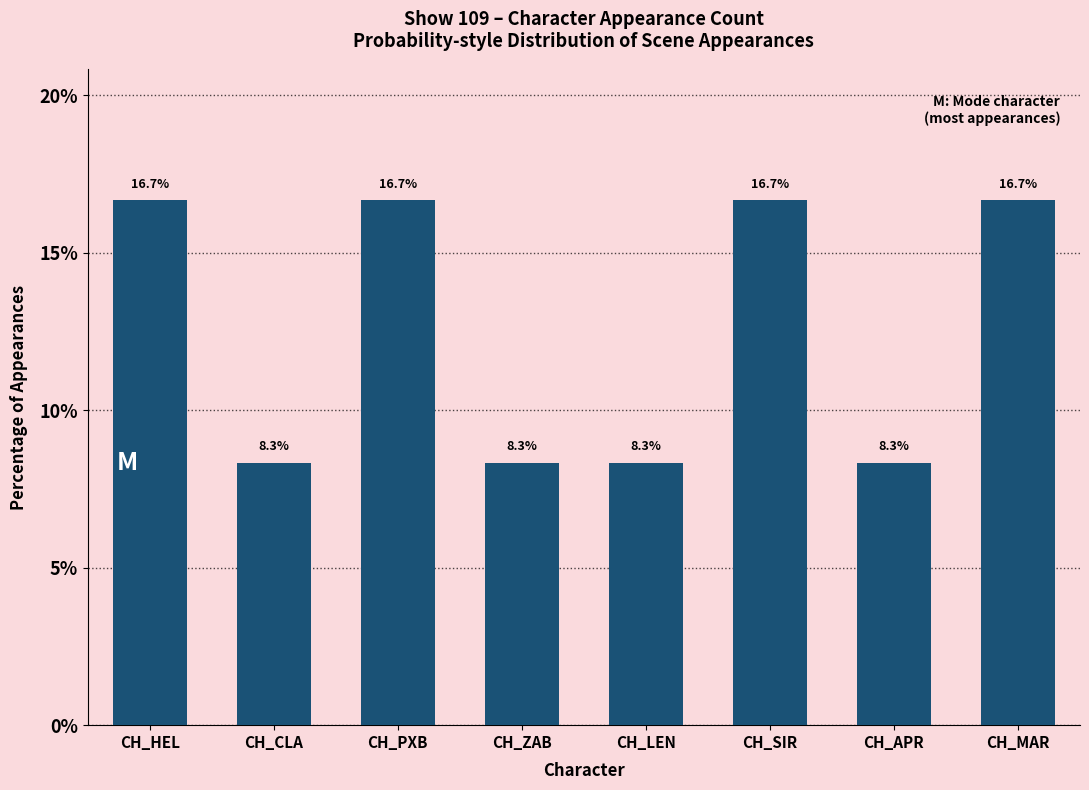

Reading left to right, extract all data points from this chart.

CH_HEL=16.7	CH_CLA=8.3	CH_PXB=16.7	CH_ZAB=8.3	CH_LEN=8.3	CH_SIR=16.7	CH_APR=8.3	CH_MAR=16.7